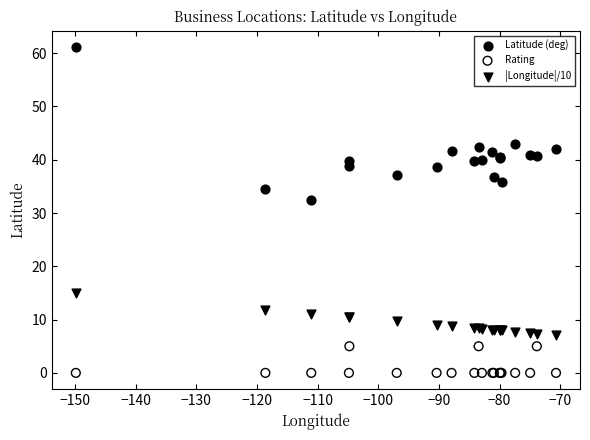

Which series contains the lowest Y value?

Rating